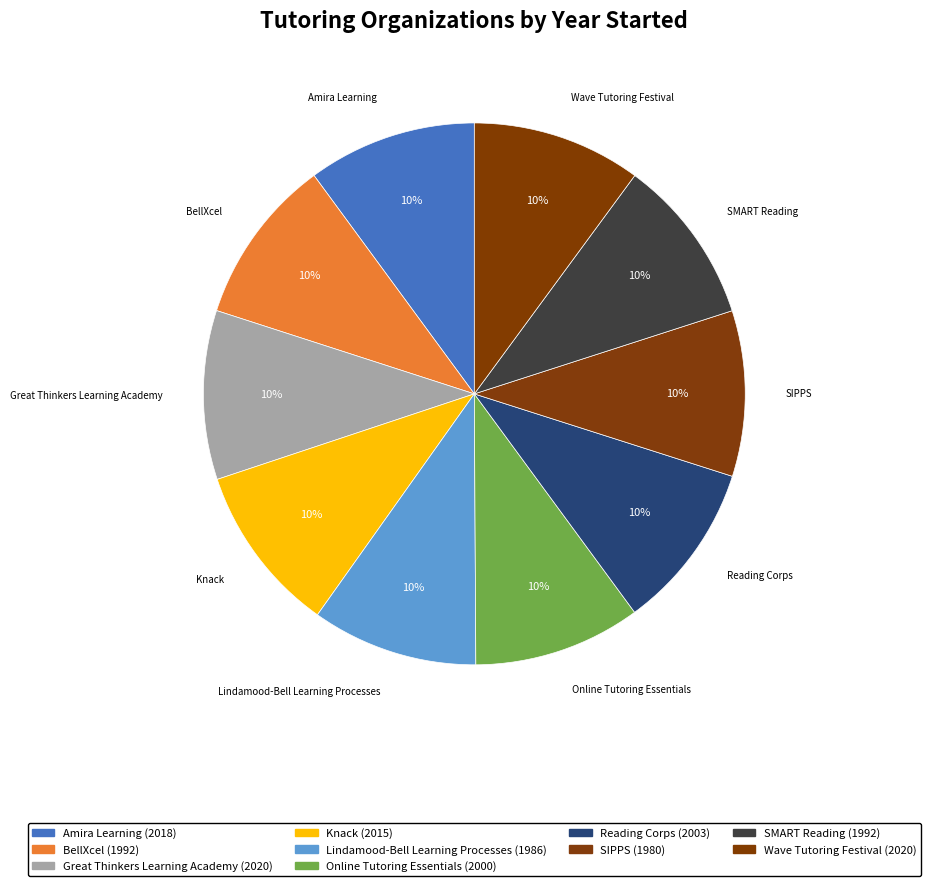

How much of the chart is everything except Lindamood-Bell Learning Processes?

90.1%